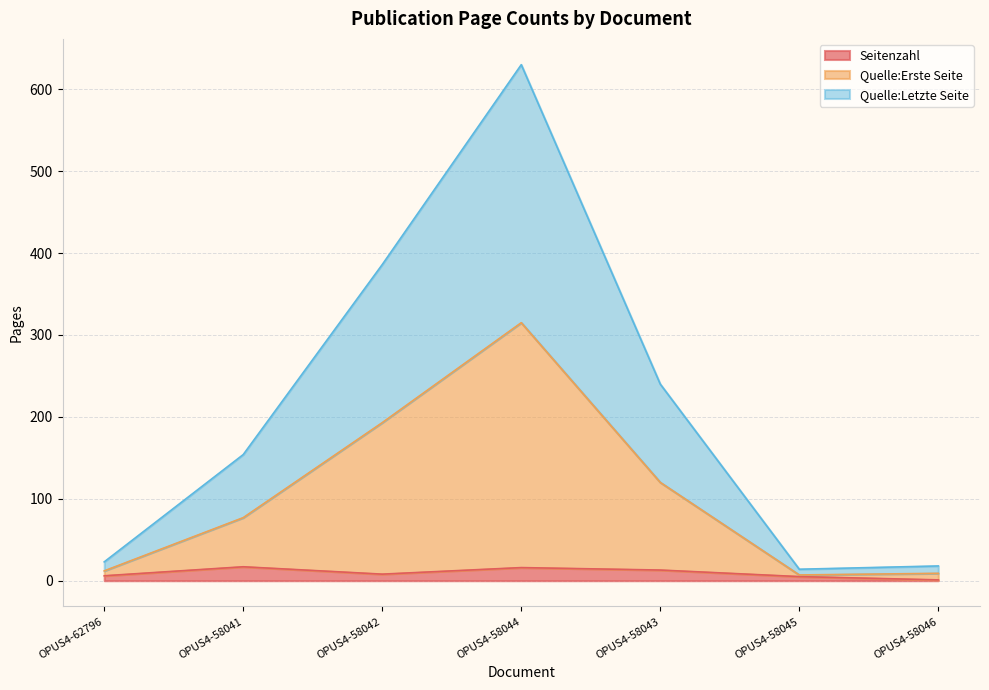

What is the average value of the Seitenzahl series?

9